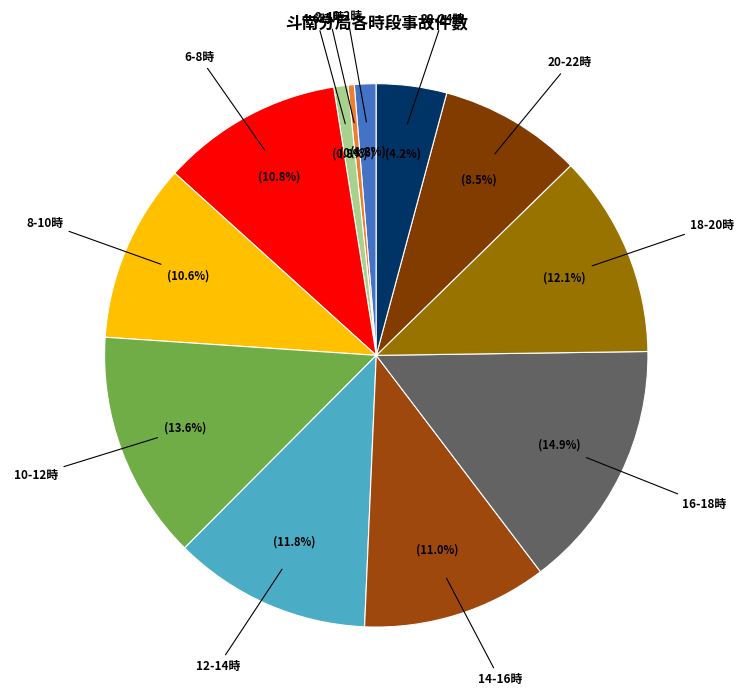

Is it true that 18-20時 is 7% of the pie?

False